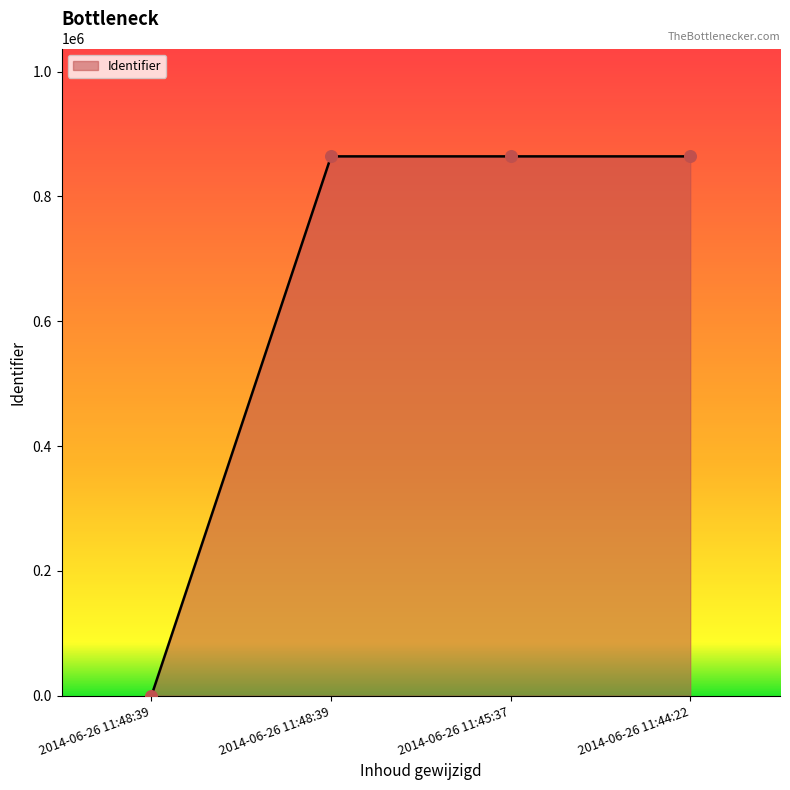

What is the change in value from 2014-06-26 11:48:39 to 2014-06-26 11:45:37?

+864167